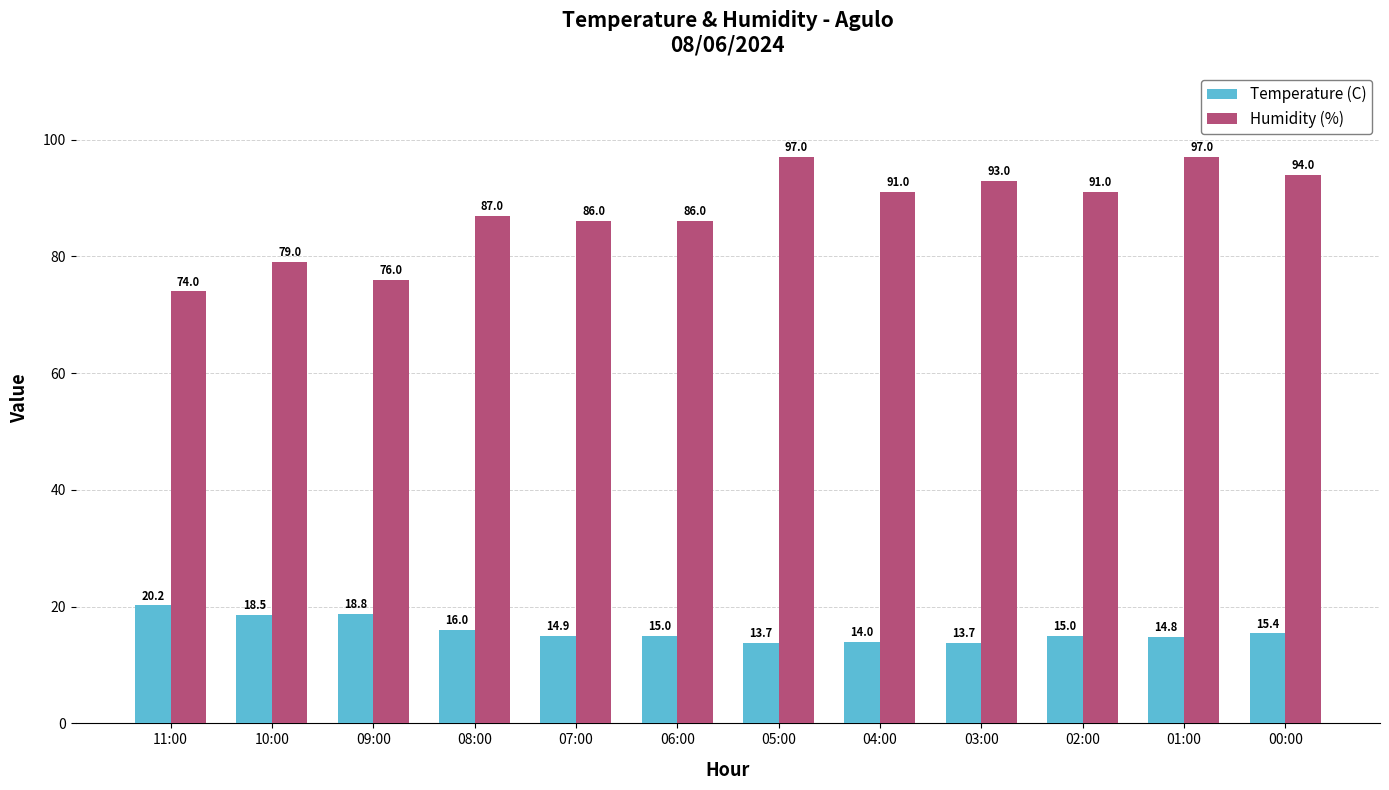

What is the label of the 10th bar from the right?

09:00